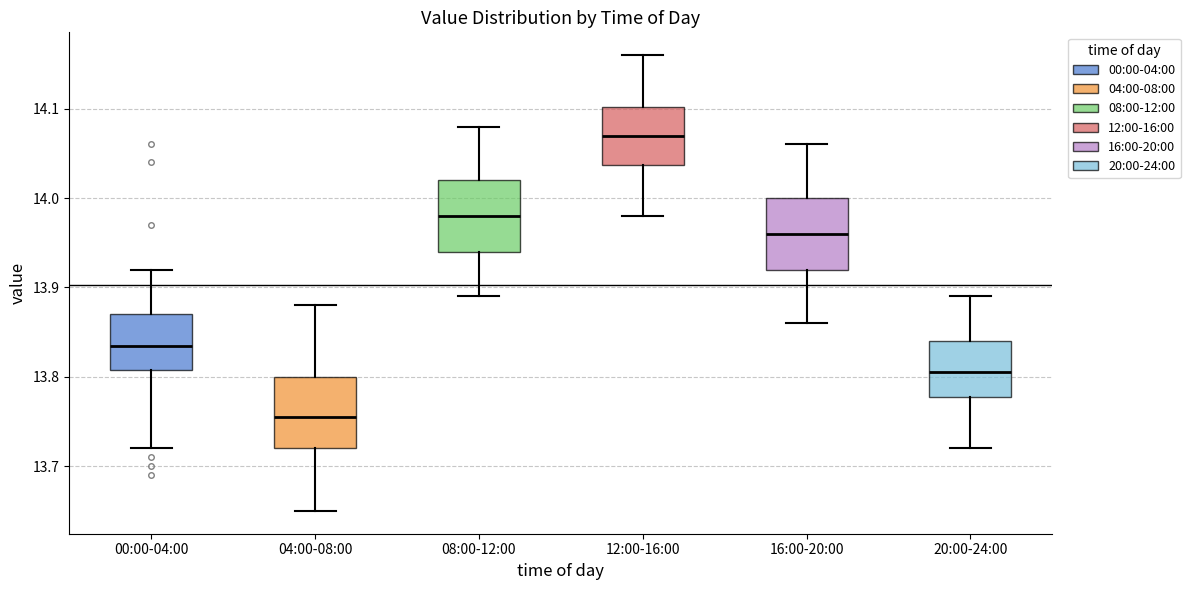

Where is the upper edge of the box for 00:00-04:00 on the y-axis? The values are not printed on the chart, so give them approximately, as read against the axis.

13.87